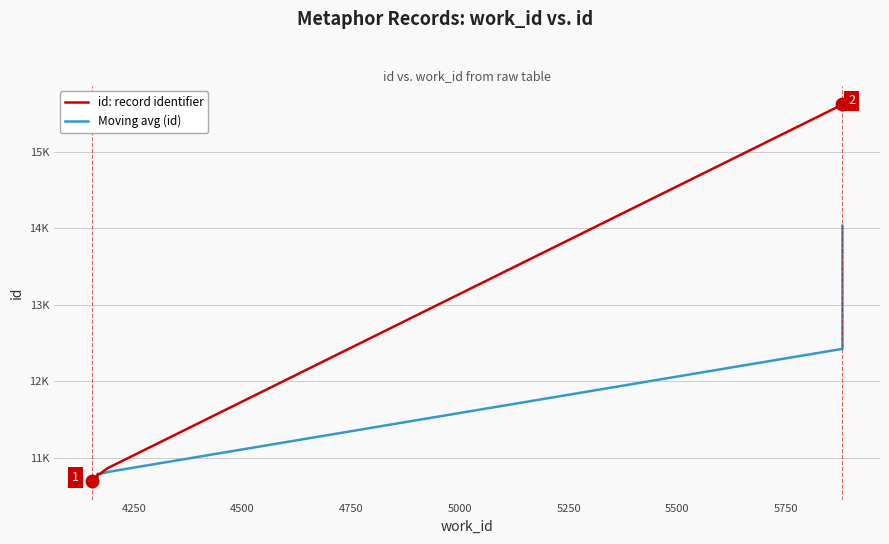

Approximately how many times larger is the value at 4167 compared to 5880?

0.7